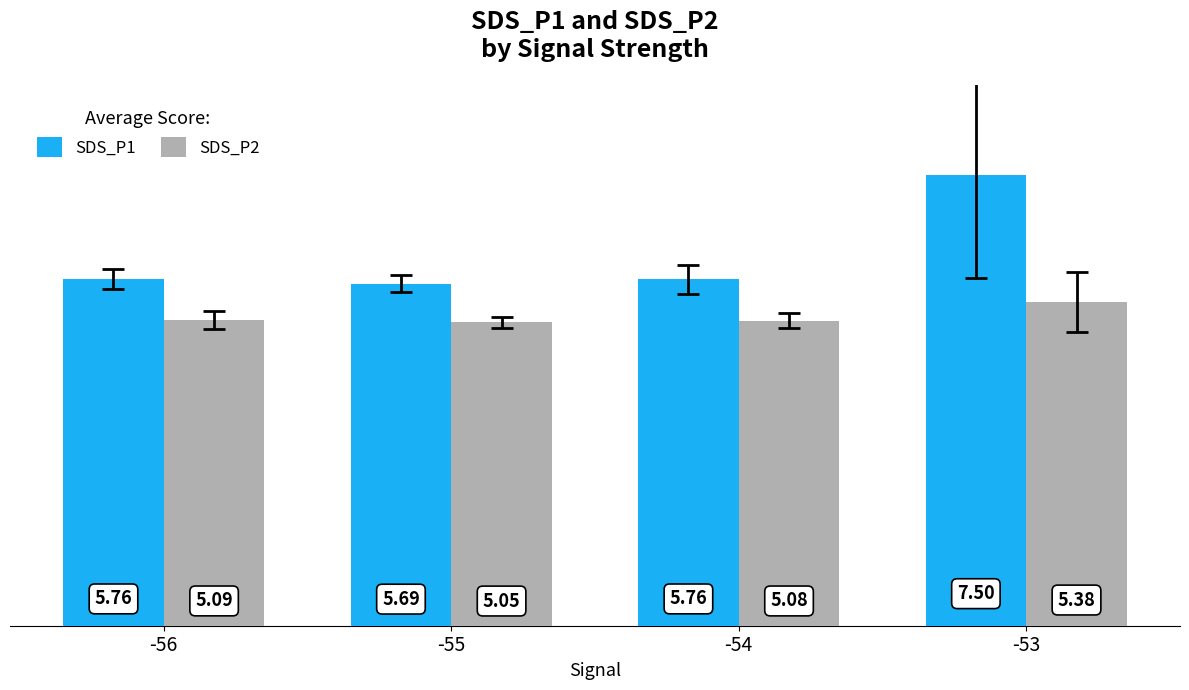

What is the sum of all SDS_P1 values?

24.7